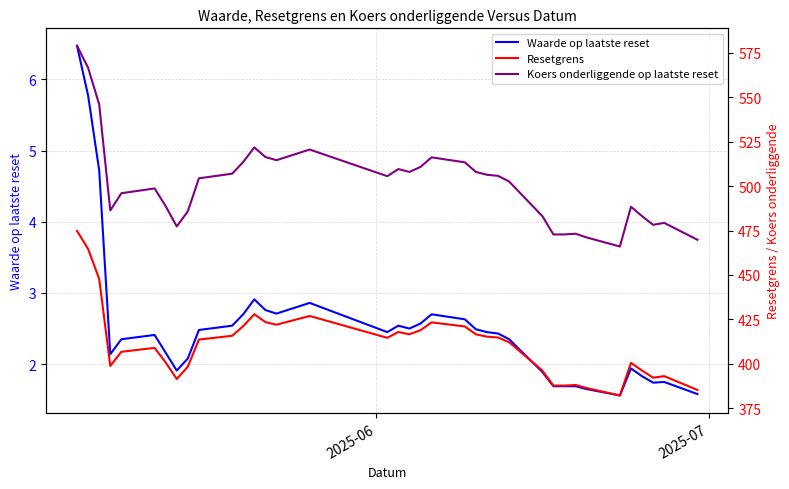

How many categories are shown in the chart?

37